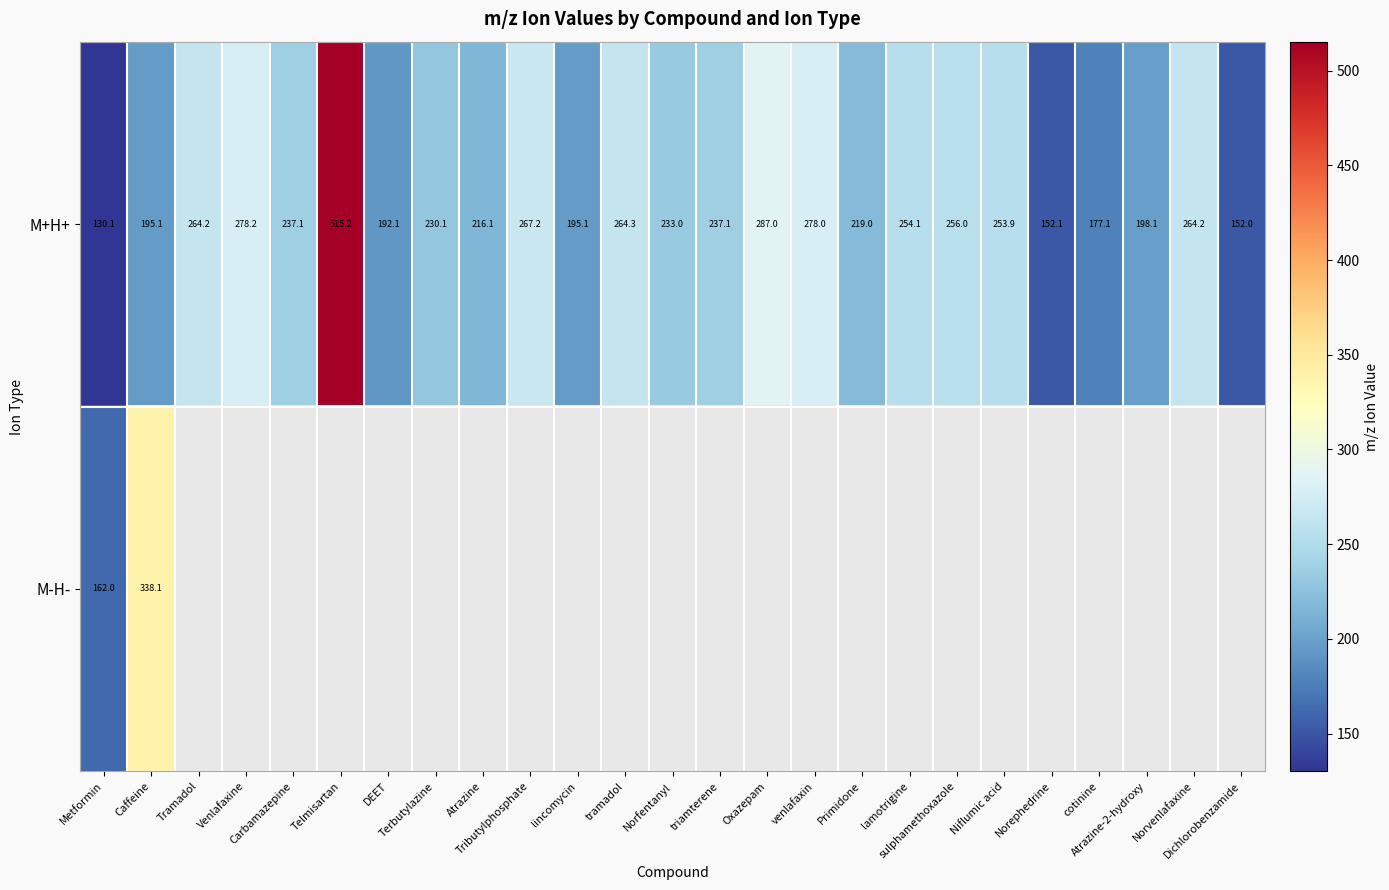

Which has a higher value, Atrazine or Caffeine?

Atrazine